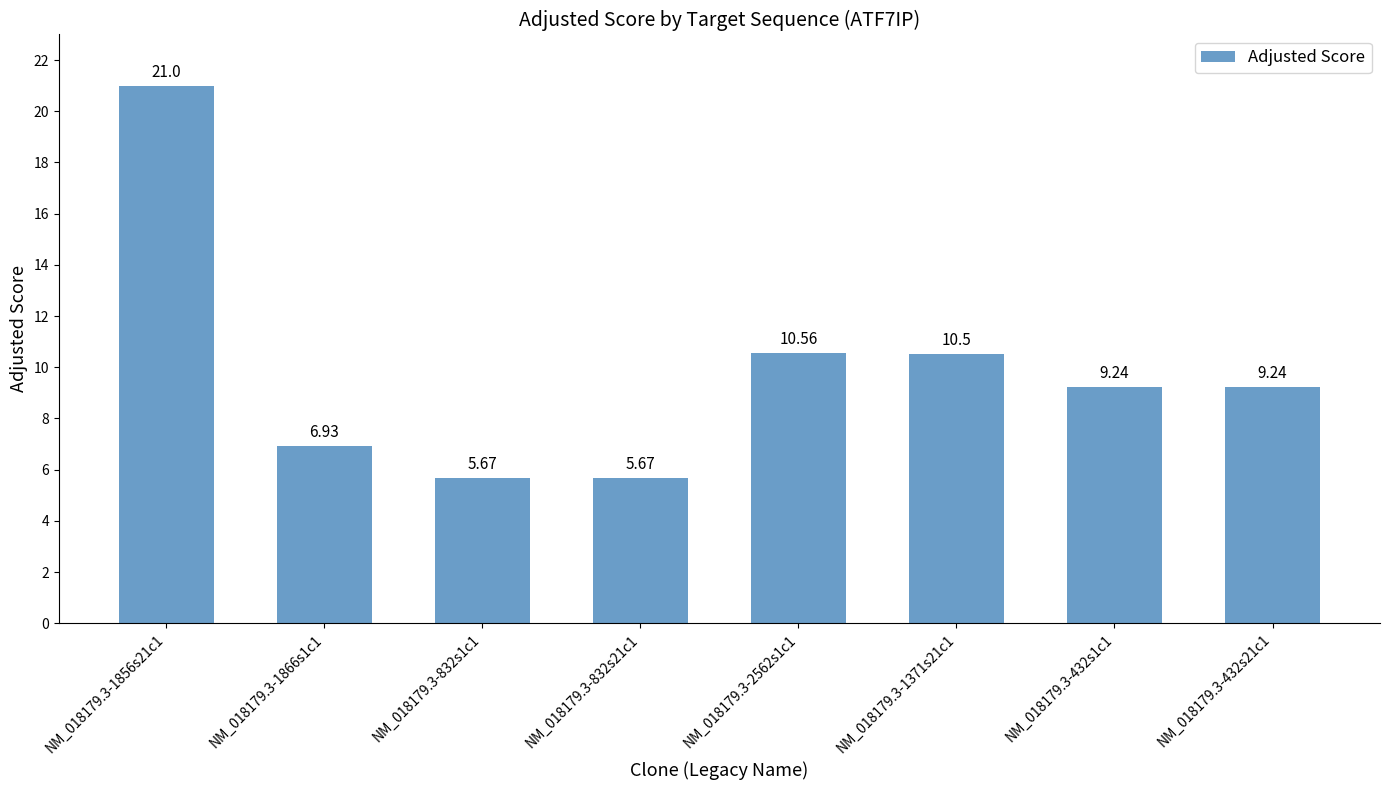

Count the number of data series in this chart.

1